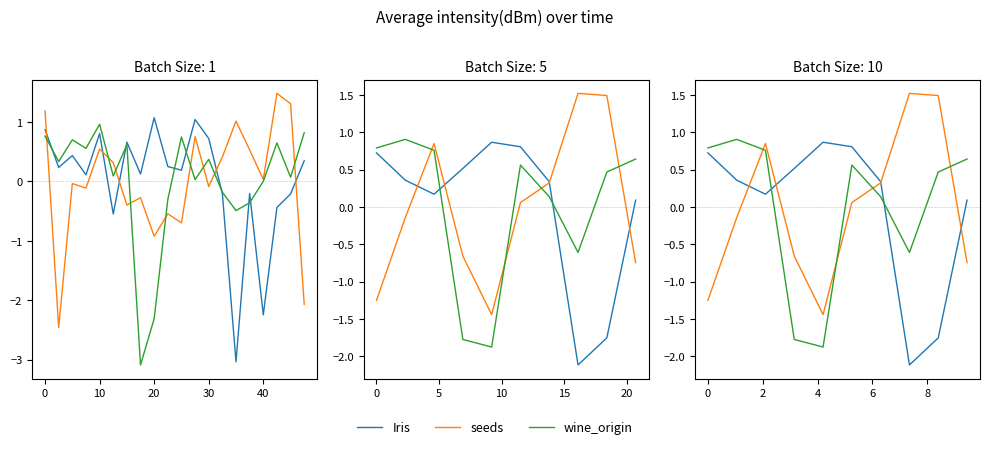

True or false: Iris has more than 0 interior local peaks.

True